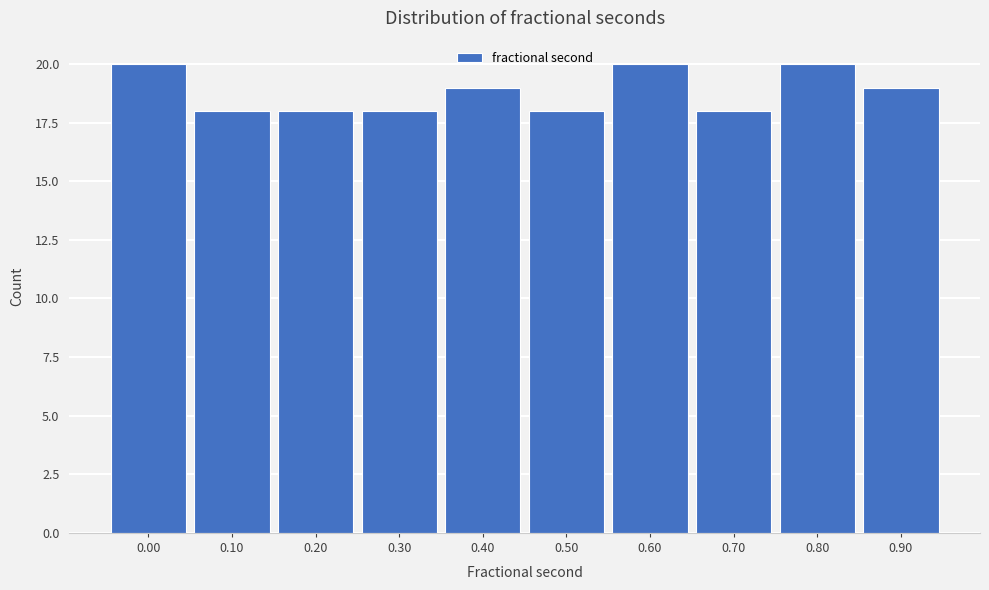

Reading right to left, list all the values displayed in this chart.

0.90=19	0.80=20	0.70=18	0.60=20	0.50=18	0.40=19	0.30=18	0.20=18	0.10=18	0.00=20